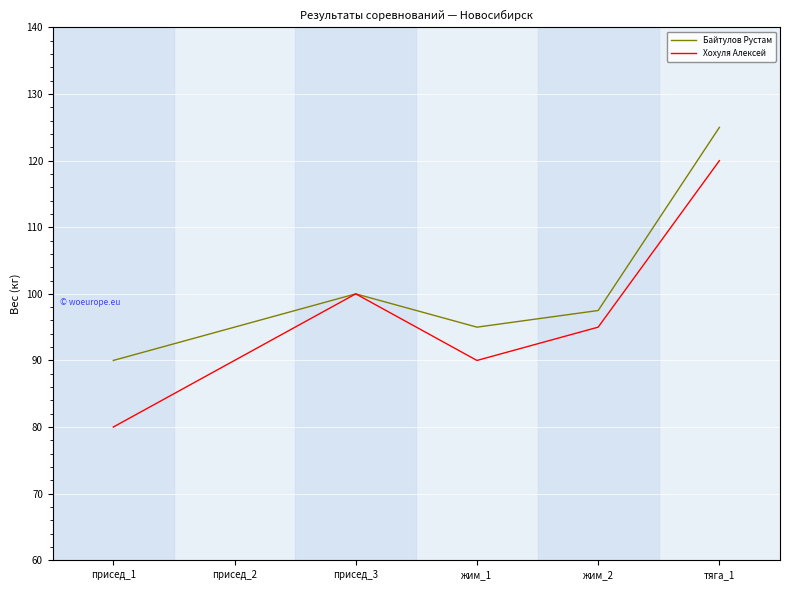

What is the difference between the maximum and minimum values in the Байтулов Рустам series?

35.0